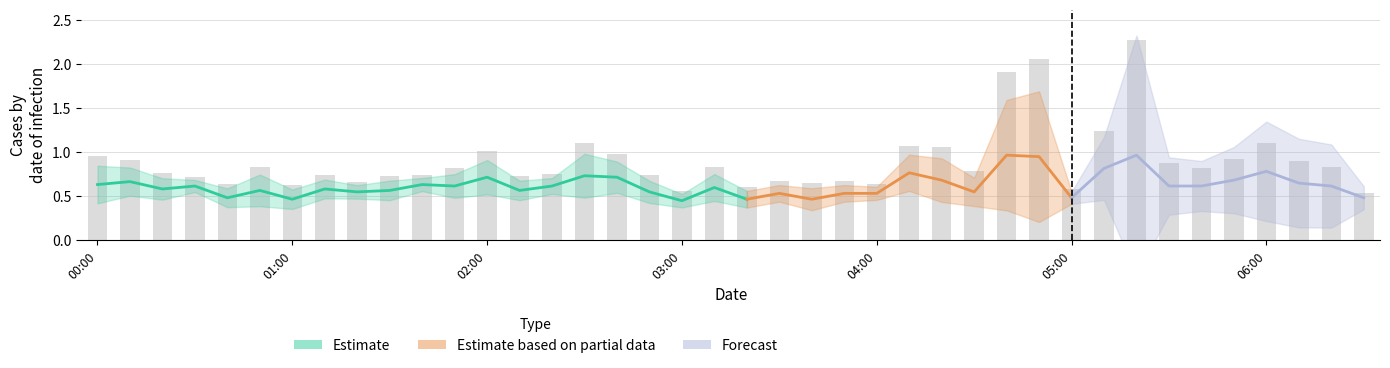

What is the difference between the 9.565 values at 2008/07/01 01:00 and 2008/07/01 04:30?

0.4